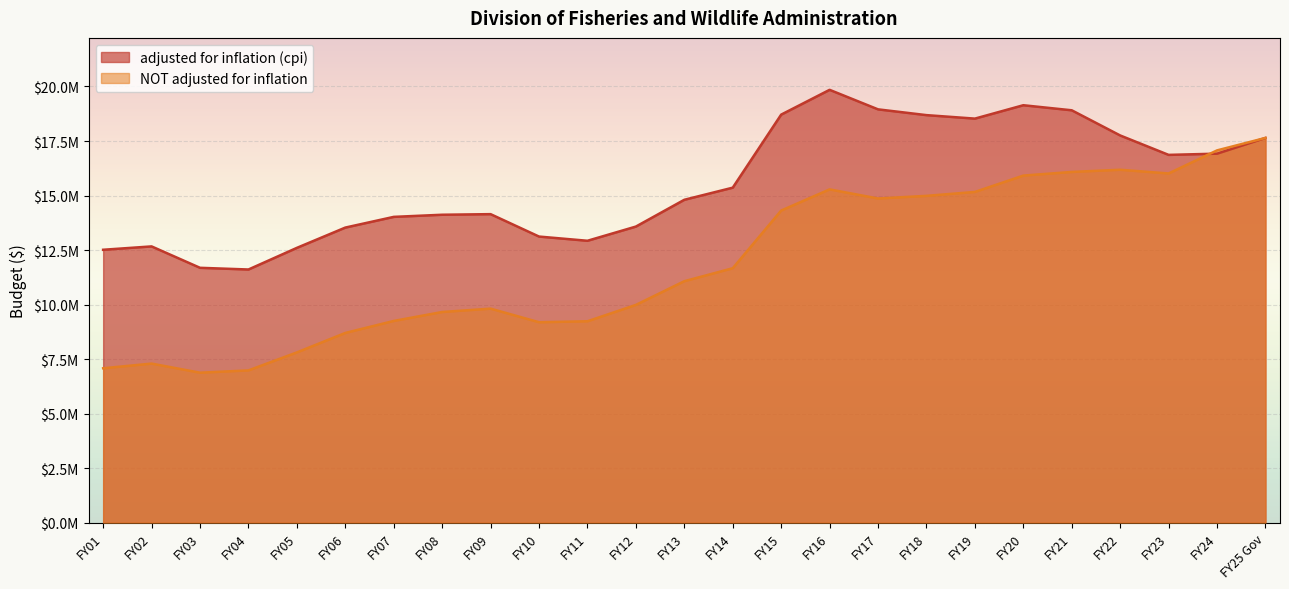

What is the total value across all series at FY16?

35127675